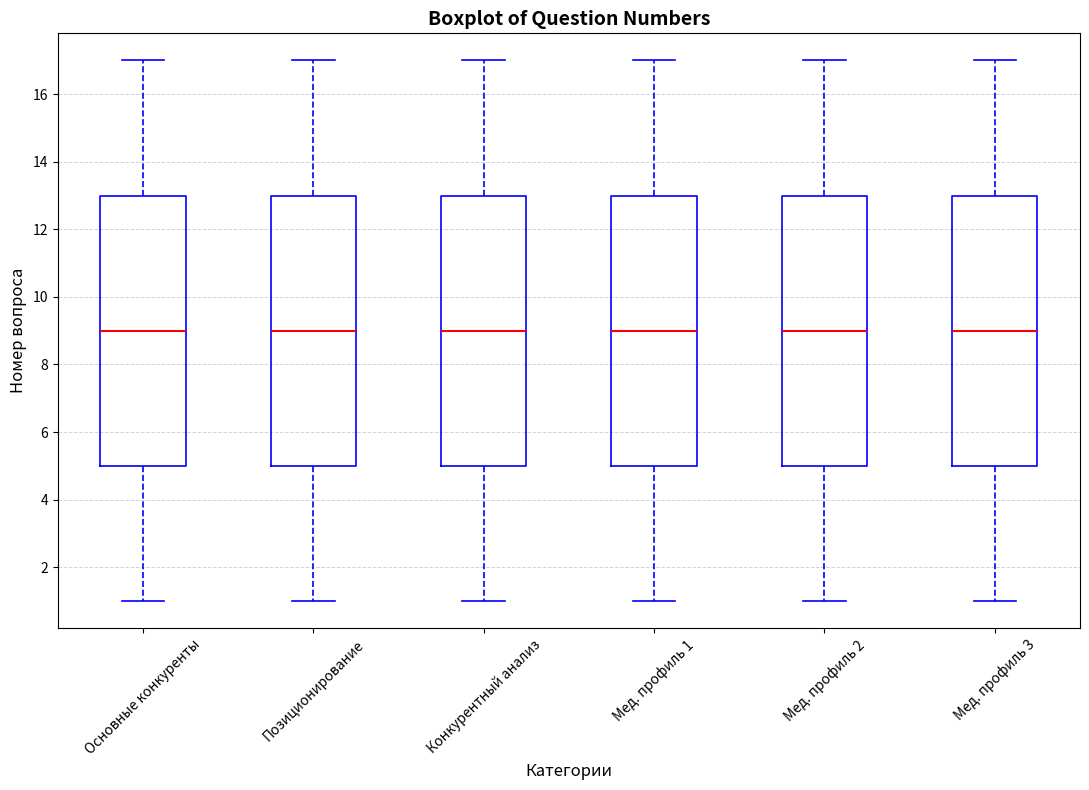

Reading left to right, transcribe this box plot: for each box, give where its median line is, the range the box spans, and where its two whiskers end, as read against the y-axis. The values are not printed on the chart, so give them approximately, as read against the axis.

Основные конкуренты: median 9, box 5 to 13, whiskers 1 to 17
Позиционирование: median 9, box 5 to 13, whiskers 1 to 17
Конкурентный анализ: median 9, box 5 to 13, whiskers 1 to 17
Мед. профиль 1: median 9, box 5 to 13, whiskers 1 to 17
Мед. профиль 2: median 9, box 5 to 13, whiskers 1 to 17
Мед. профиль 3: median 9, box 5 to 13, whiskers 1 to 17